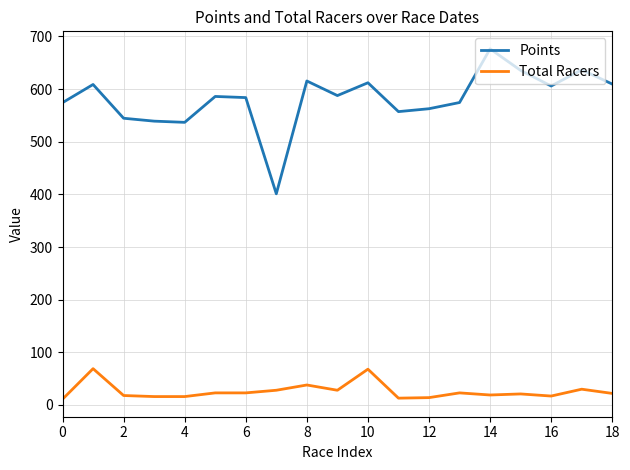

True or false: Total Racers and Points cross at least once.

False